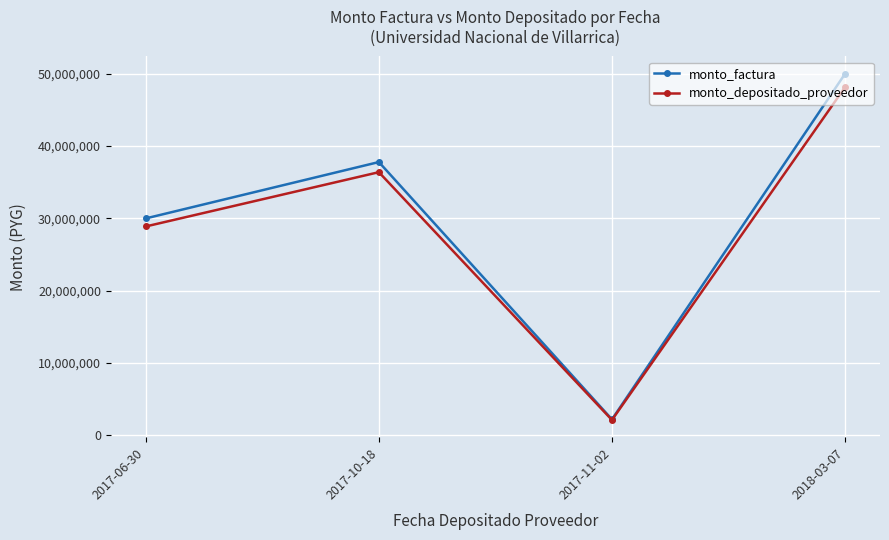

How many monto_depositado_proveedor values are between 28888000 and 48146666?

3